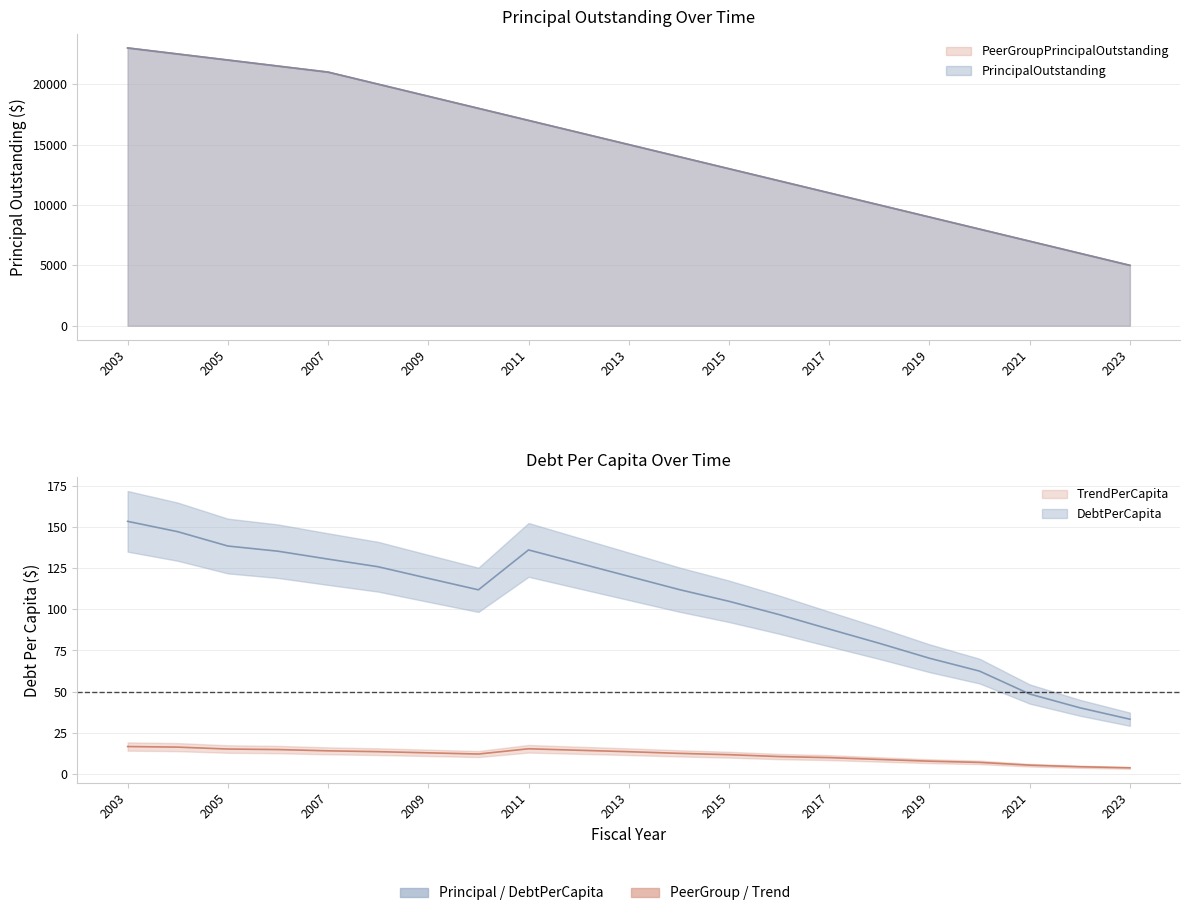

Is the value of DebtPerCapita at 2014 greater than the value of PrincipalOutstanding at 2020?

No